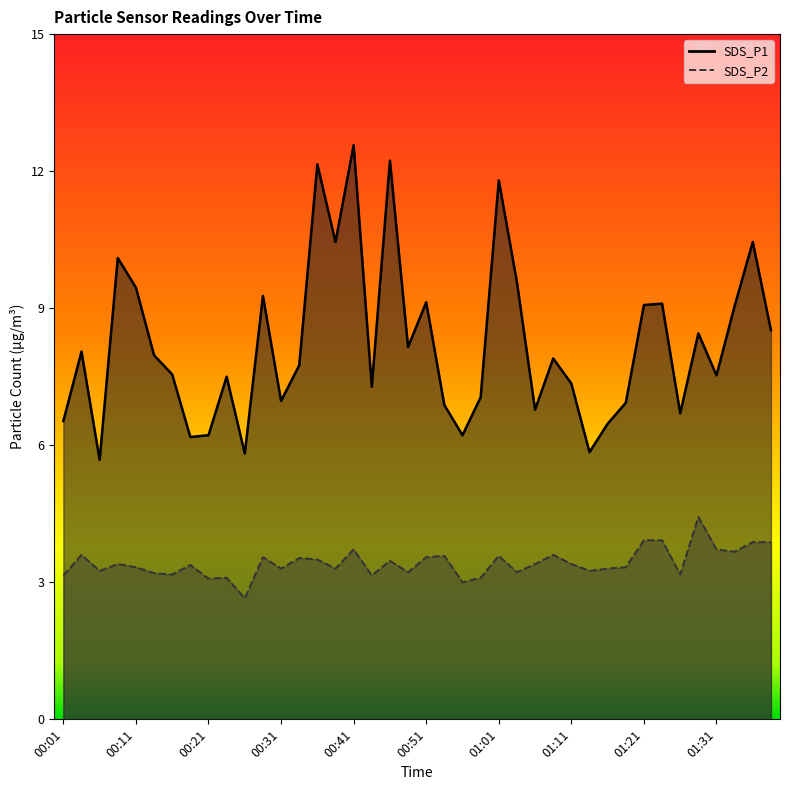

What are all the series names shown in the legend?

SDS_P1, SDS_P2